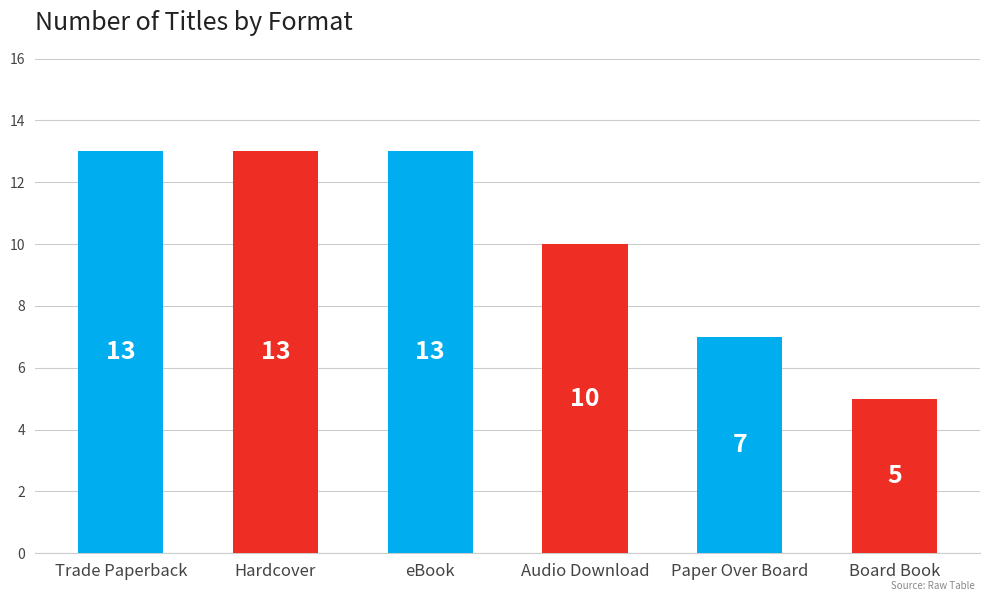

At which label is the value closest to 9?

Audio Download